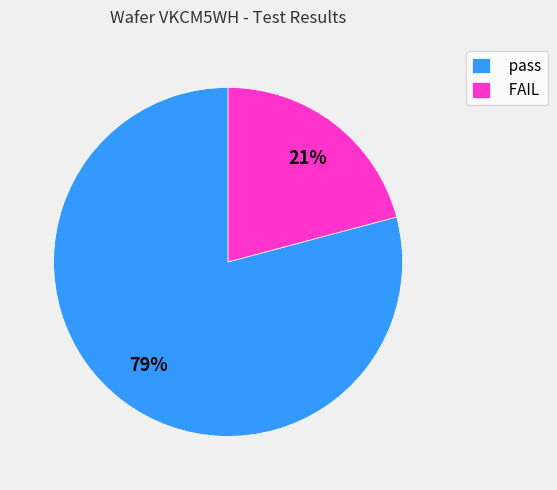

Which category has the biggest portion of the pie?

pass